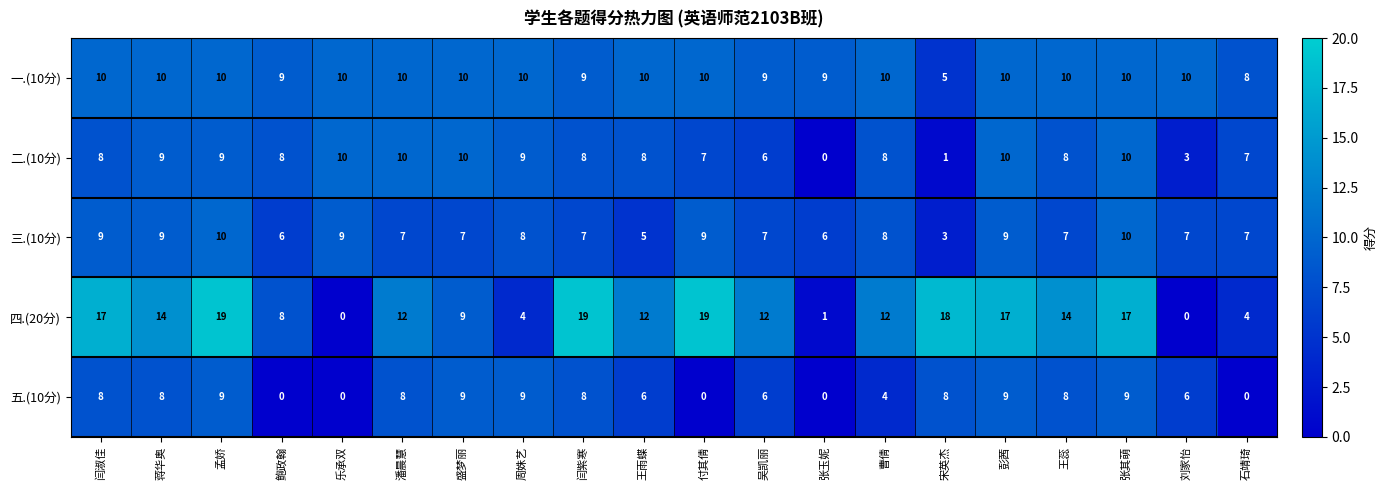

How many values in 四.(20分) are above zero?

18